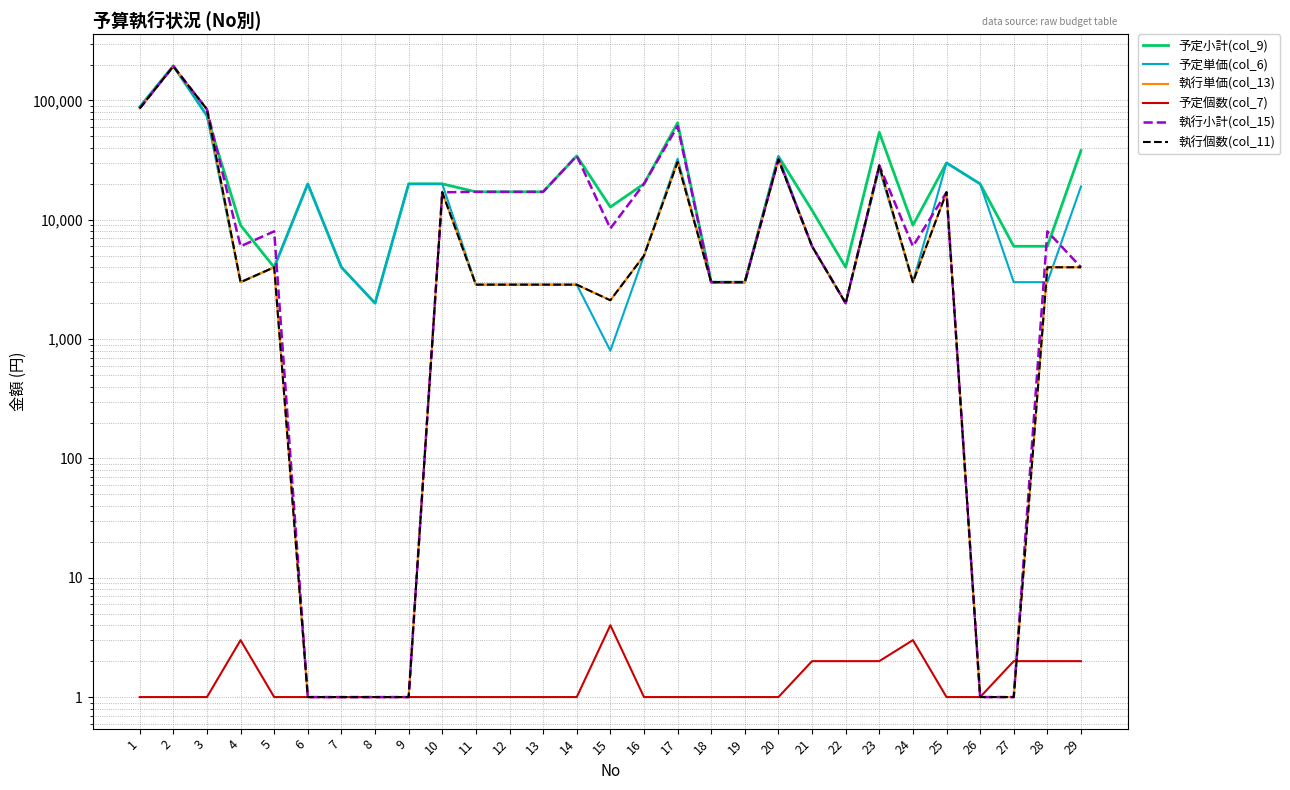

Reading right to left, list all the values displayed in this chart.

予定小計(col_9): 29=38000	28=6000	27=6000	26=20000	25=30000	24=9000	23=54000	22=4000	21=12000	20=34000	19=3000	18=3000	17=65000	16=20000	15=12800	14=34320	13=17160	12=17160	11=17160	10=20000	9=20000	8=2000	7=4000	6=20000	5=4000	4=9000	3=74401	2=195265	1=88290
予定単価(col_6): 29=19000	28=3000	27=3000	26=20000	25=30000	24=3000	23=27000	22=2000	21=6000	20=34000	19=3000	18=3000	17=32500	16=5000	15=800	14=2860	13=2860	12=2860	11=2860	10=20000	9=20000	8=2000	7=4000	6=20000	5=4000	4=3000	3=74401	2=195265	1=88290
執行単価(col_13): 29=4000	28=4000	27=1	26=1	25=17000	24=3000	23=28540	22=2000	21=6000	20=32060	19=3000	18=3000	17=30456	16=5000	15=2115	14=2860	13=2860	12=2860	11=2860	10=17000	9=1	8=1	7=1	6=1	5=4000	4=3000	3=84300	2=193289	1=85790
予定個数(col_7): 29=2	28=2	27=2	26=1	25=1	24=3	23=2	22=2	21=2	20=1	19=1	18=1	17=1	16=1	15=4	14=1	13=1	12=1	11=1	10=1	9=1	8=1	7=1	6=1	5=1	4=3	3=1	2=1	1=1
執行小計(col_15): 29=4000	28=8000	27=1	26=1	25=17000	24=6000	23=28540	22=2000	21=6000	20=32060	19=3000	18=3000	17=60912	16=20000	15=8460	14=34320	13=17160	12=17160	11=17160	10=17000	9=1	8=1	7=1	6=1	5=8000	4=6000	3=84300	2=193289	1=85790
執行個数(col_11): 29=4000	28=4000	27=1	26=1	25=17000	24=3000	23=28540	22=2000	21=6000	20=32060	19=3000	18=3000	17=30456	16=5000	15=2115	14=2860	13=2860	12=2860	11=2860	10=17000	9=1	8=1	7=1	6=1	5=4000	4=3000	3=84300	2=193289	1=85790